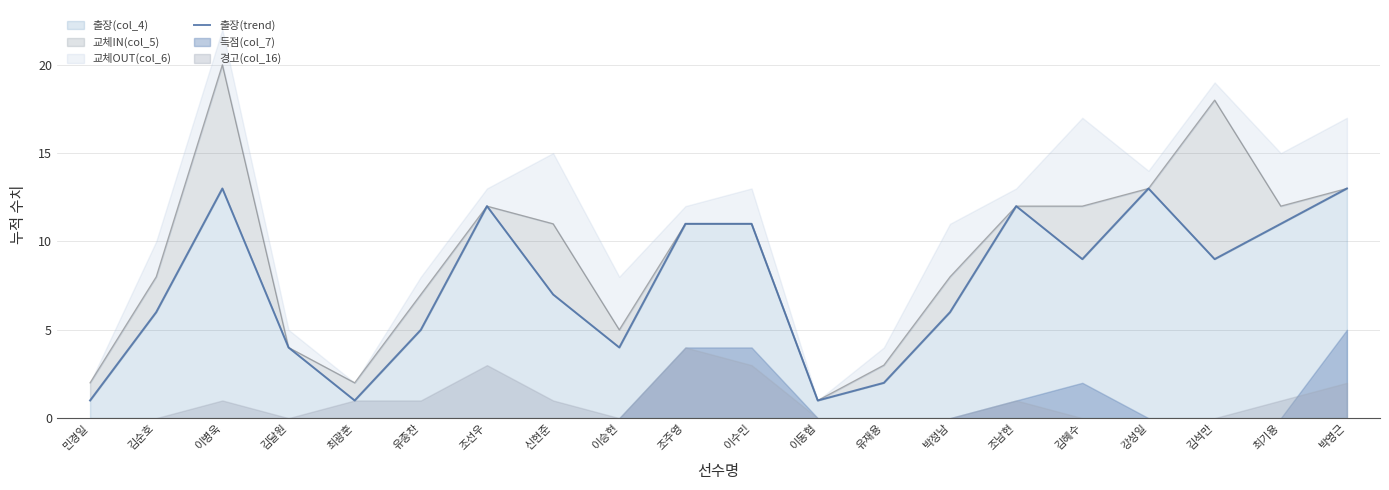

Is it true that 출장(col_4) equals 6 at 김순호?

True